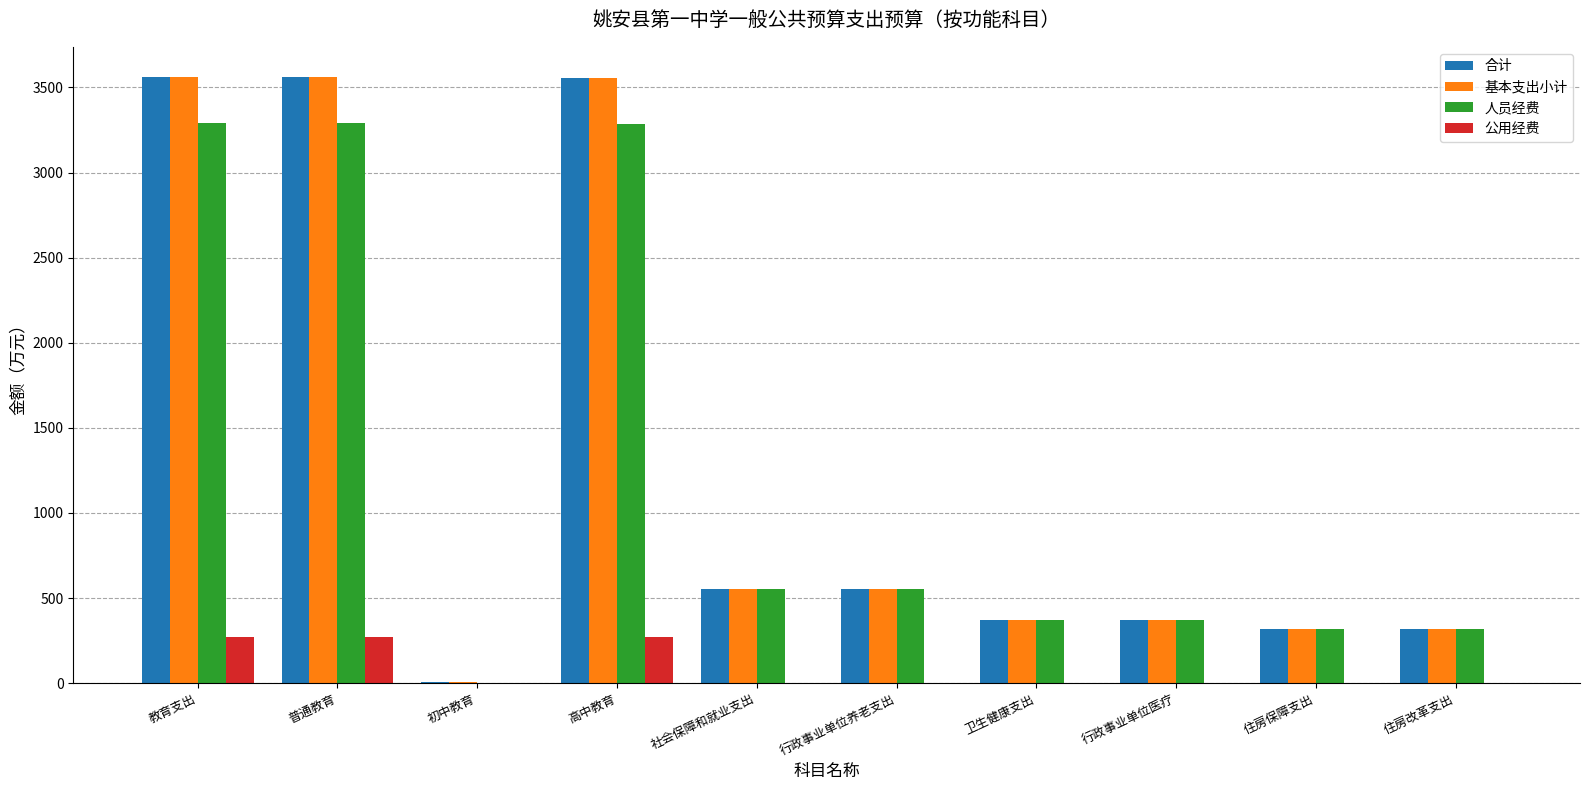

What is the approximate value of 合计 at 行政事业单位医疗?

370.2